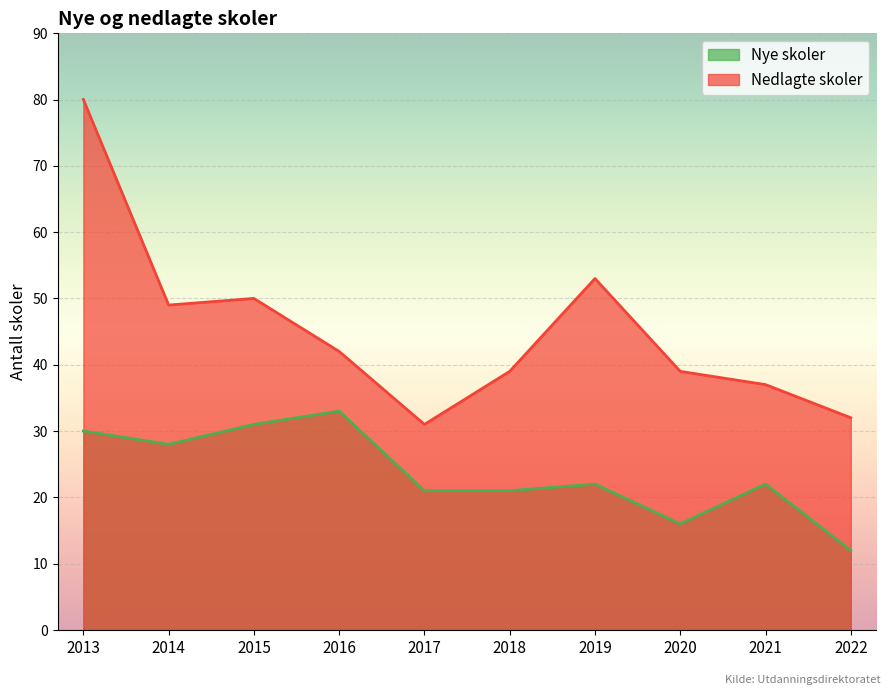

Is the value of Nedlagte skoler at 2021 greater than the value of Nye skoler at 2021?

Yes